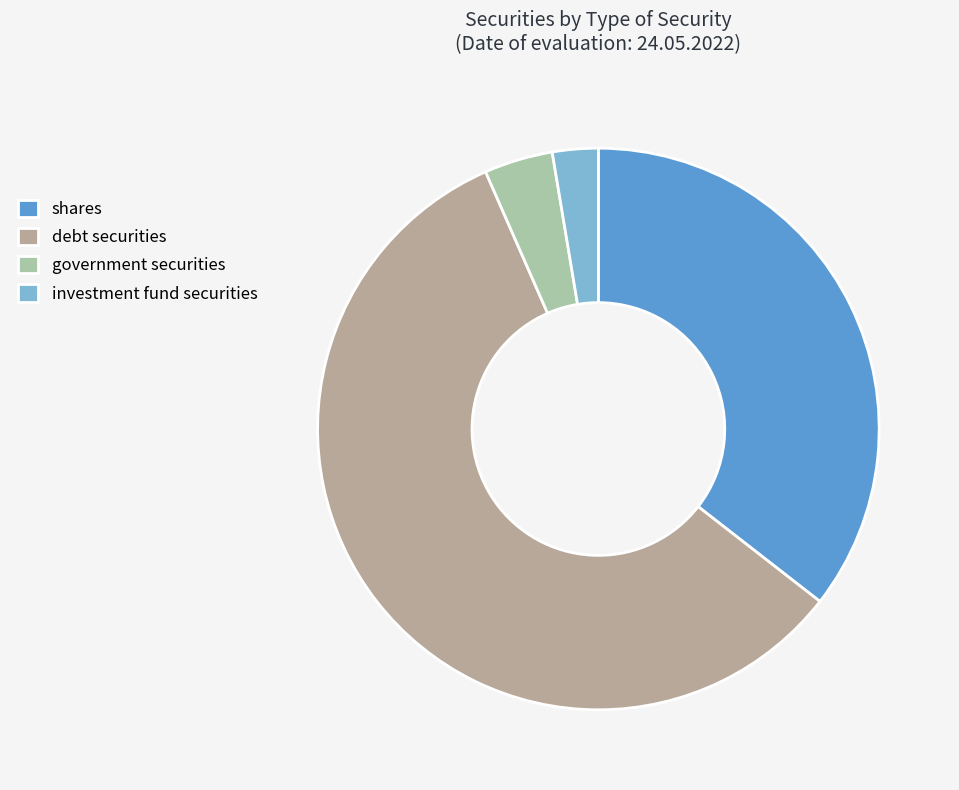

Count the number of slices in the pie.

4